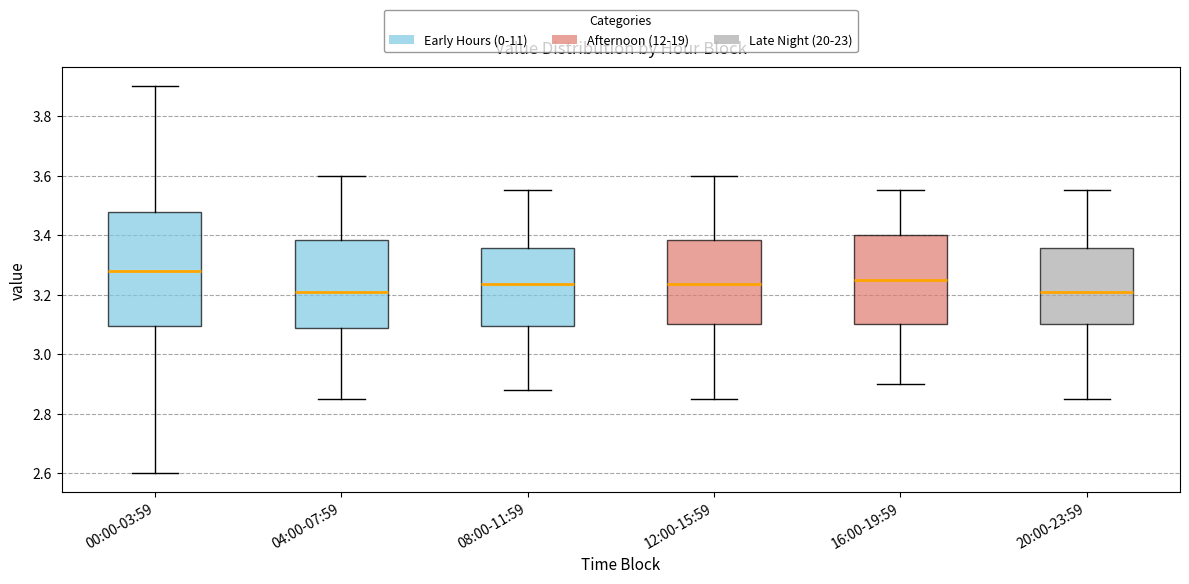

Which box has the highest median line?

00:00-03:59